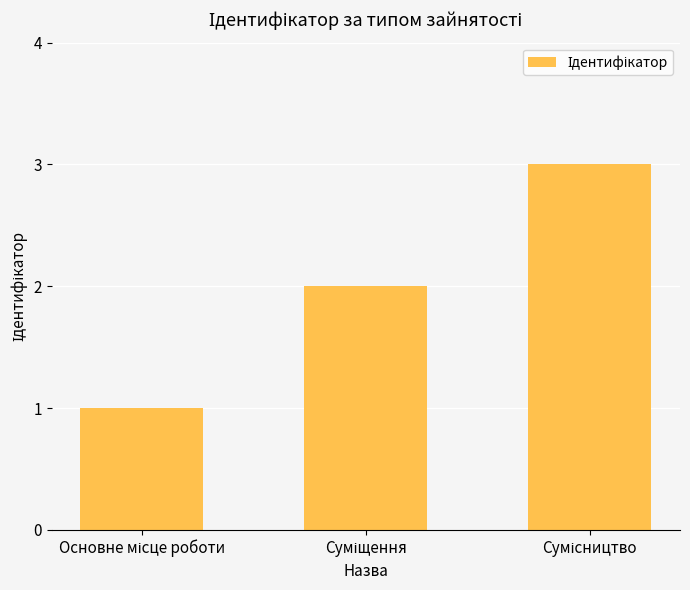

What is the greatest value displayed?

3